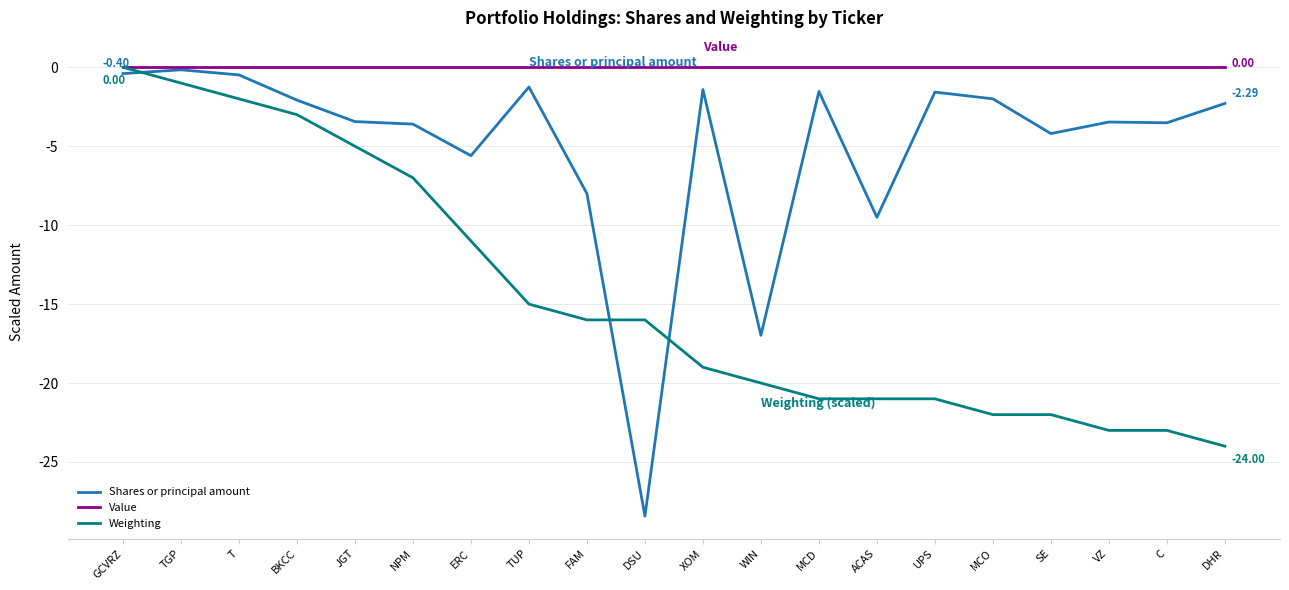

Which series has the widest spread of values?

Shares or principal amount